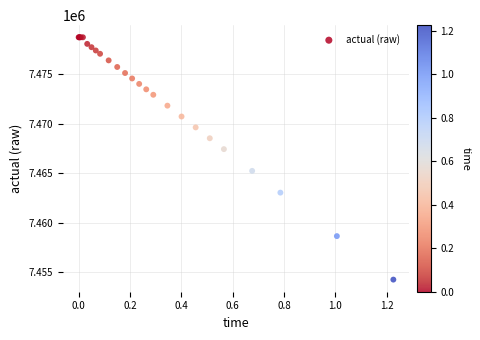

What Y value in the scatter plot is closest to 7466479?

7467418.2